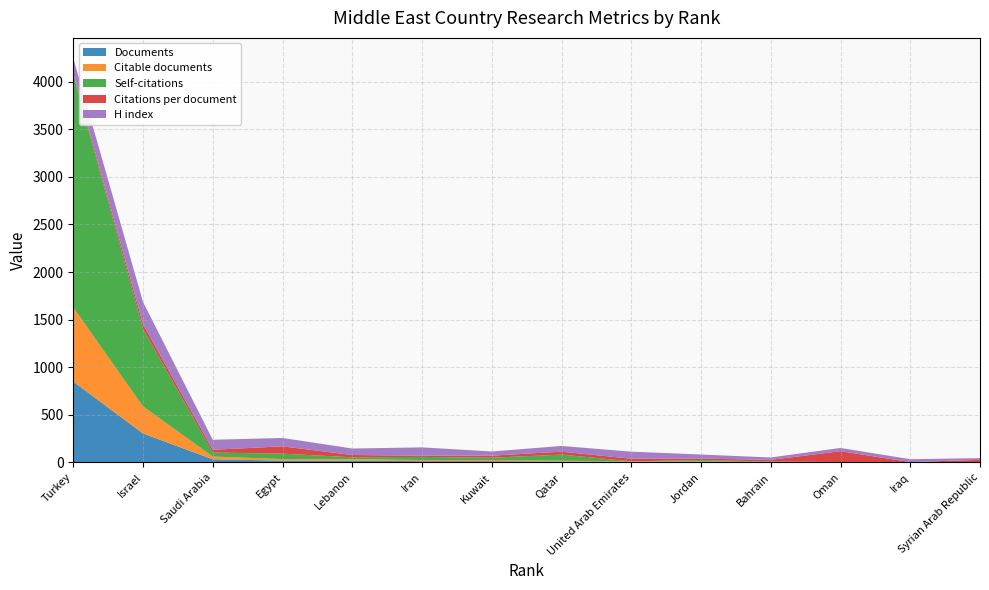

At which label does Documents reach its peak?

Turkey